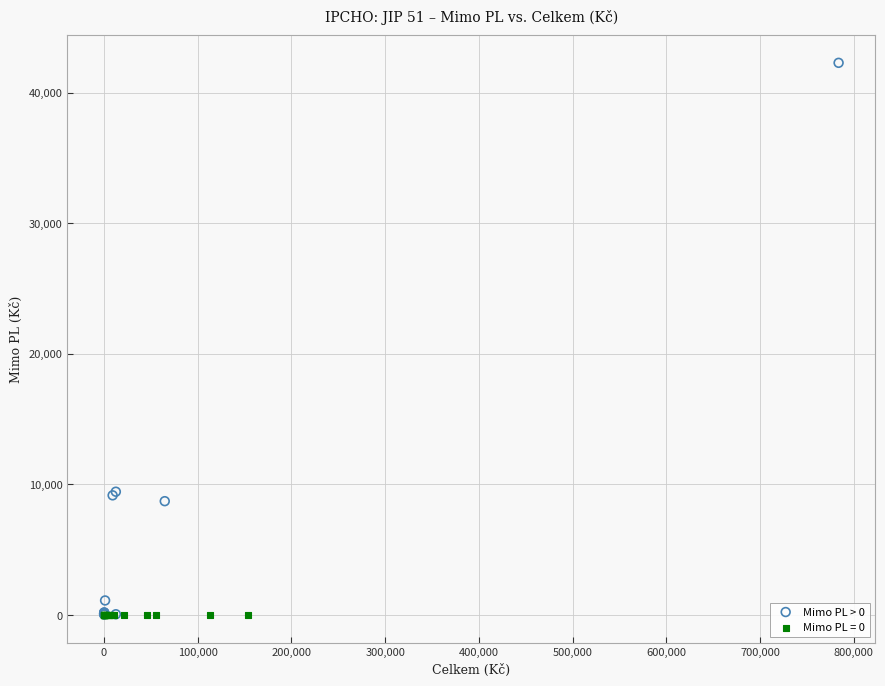

What are all the series names shown in the legend?

Mimo PL > 0, Mimo PL = 0